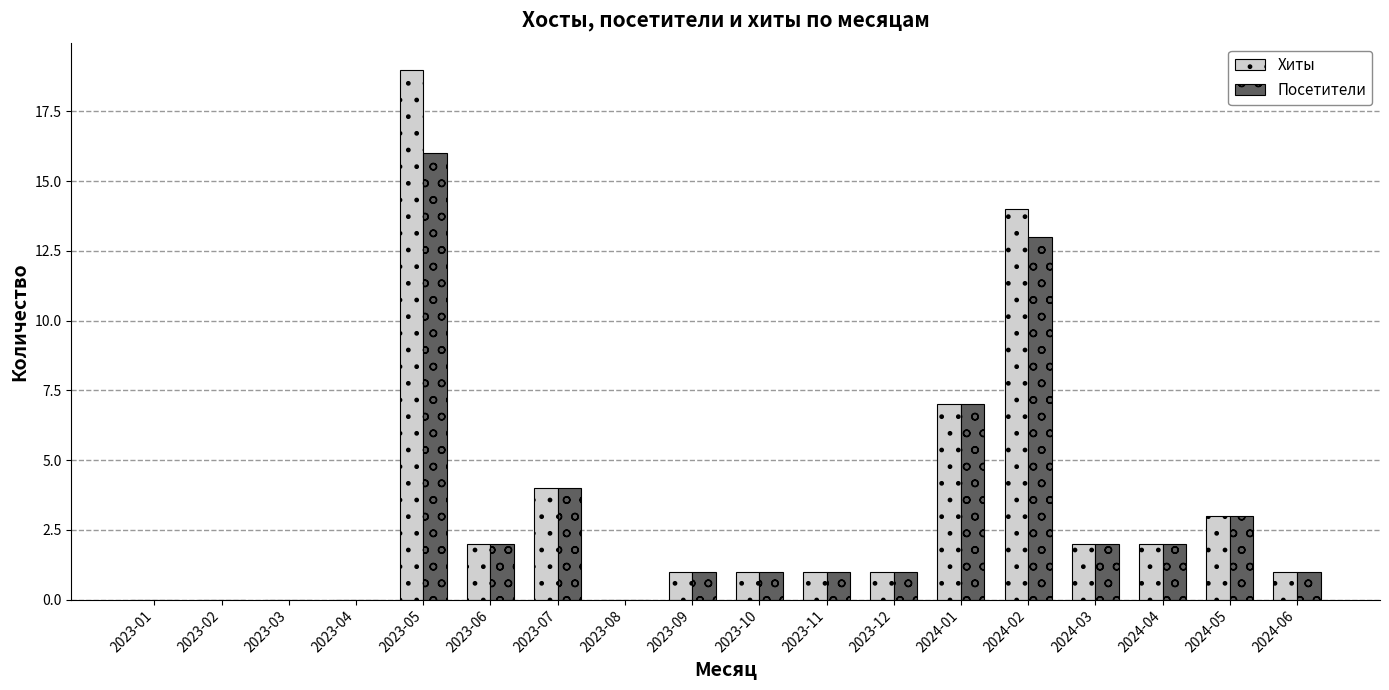

Read the Хиты value at 2024-01.

7